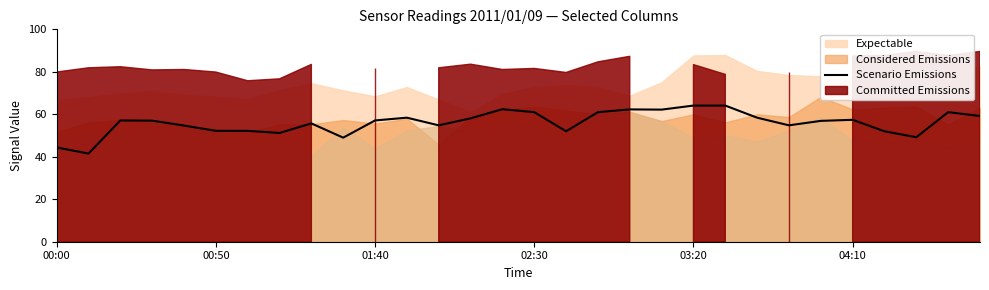

How many points are higher than both their immediate neighbors (excluding endpoints)?

7